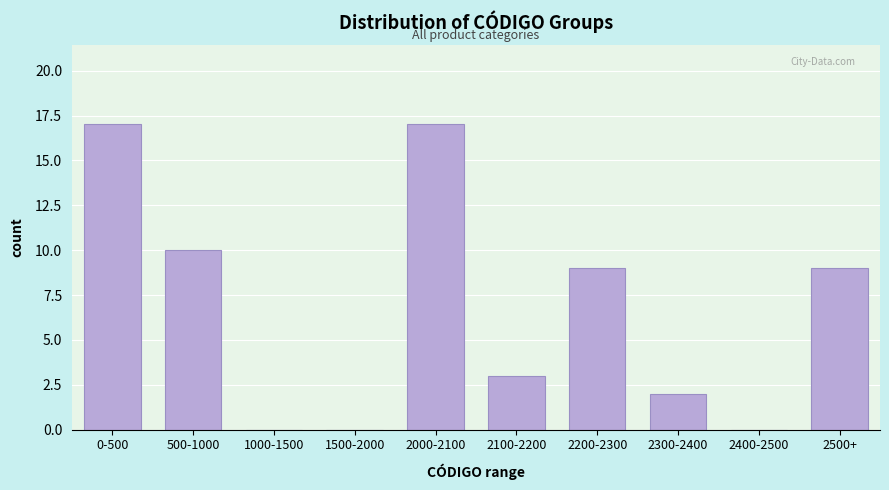

Reading left to right, what are all the values shown in this chart?

0-500=17	500-1000=10	1000-1500=0	1500-2000=0	2000-2100=17	2100-2200=3	2200-2300=9	2300-2400=2	2400-2500=0	2500+=9